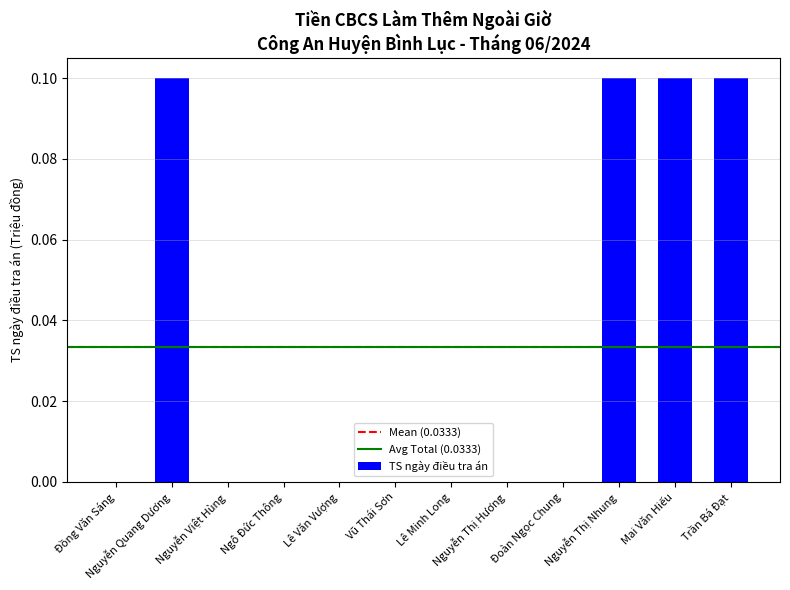

Which has a higher value, Mai Văn Hiếu or Lê Minh Long?

Mai Văn Hiếu